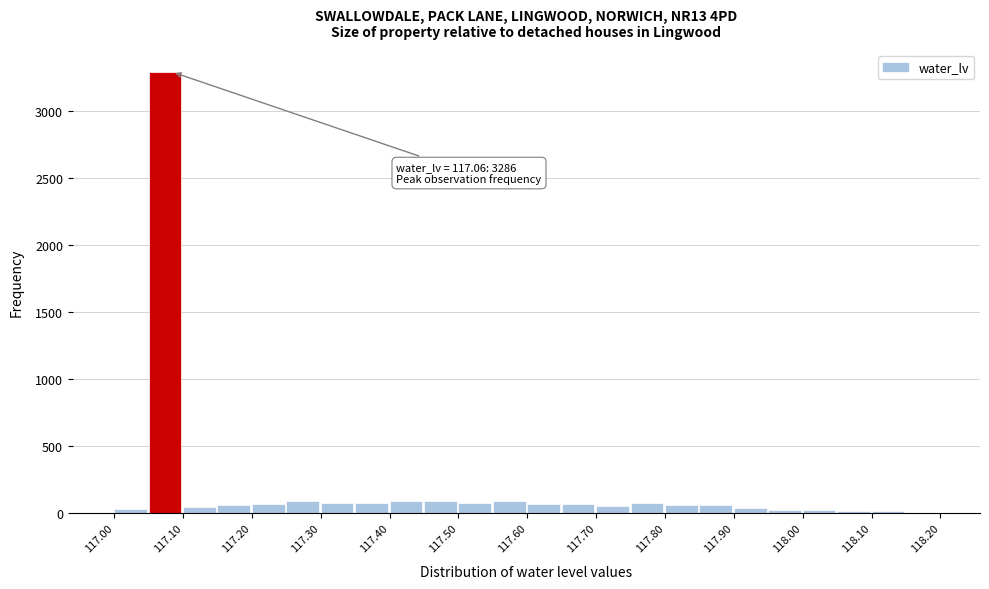

Which range on the x-axis has the tallest bar?

117.05 to 117.10